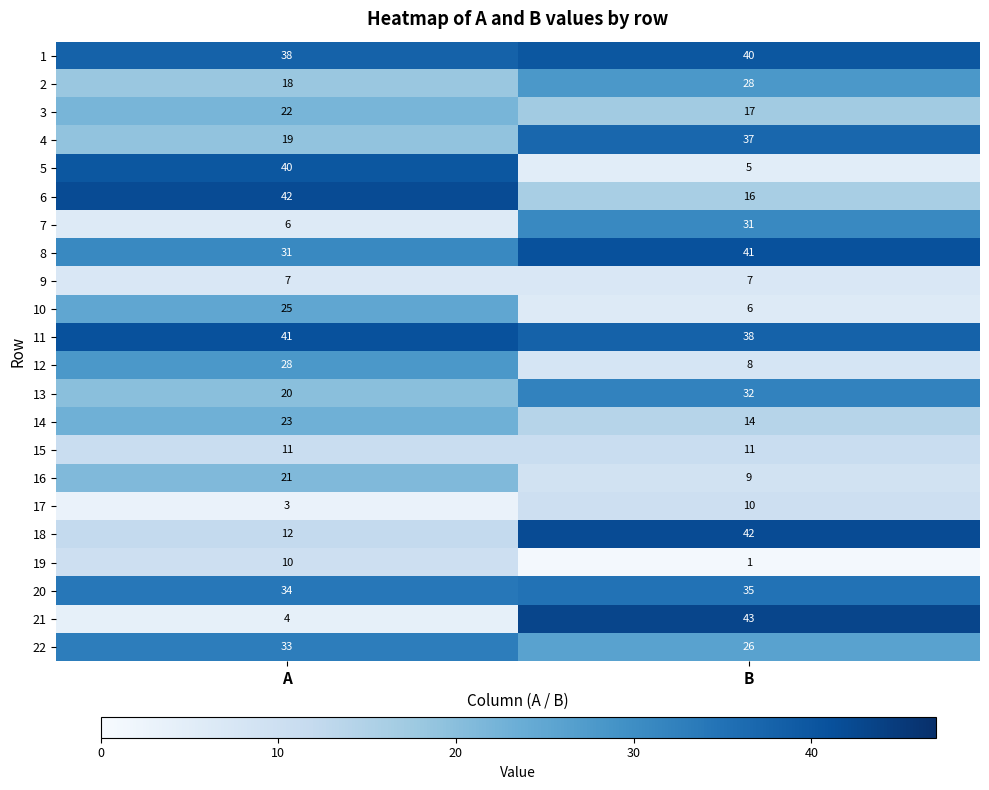

What is the sum of all 1 values?

78